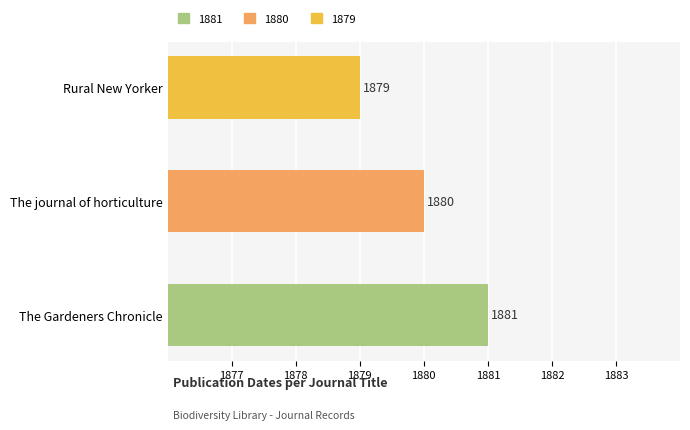

List the labels in order of value, smallest first.

Rural New Yorker, The journal of horticulture, The Gardeners Chronicle